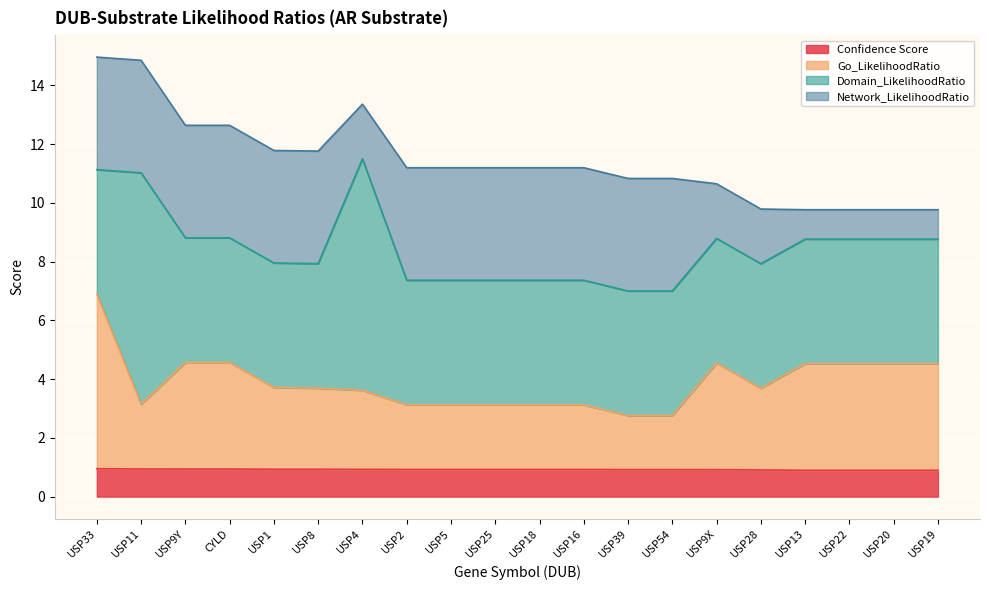

True or false: Go_LikelihoodRatio has more than 1 interior local peaks.

False